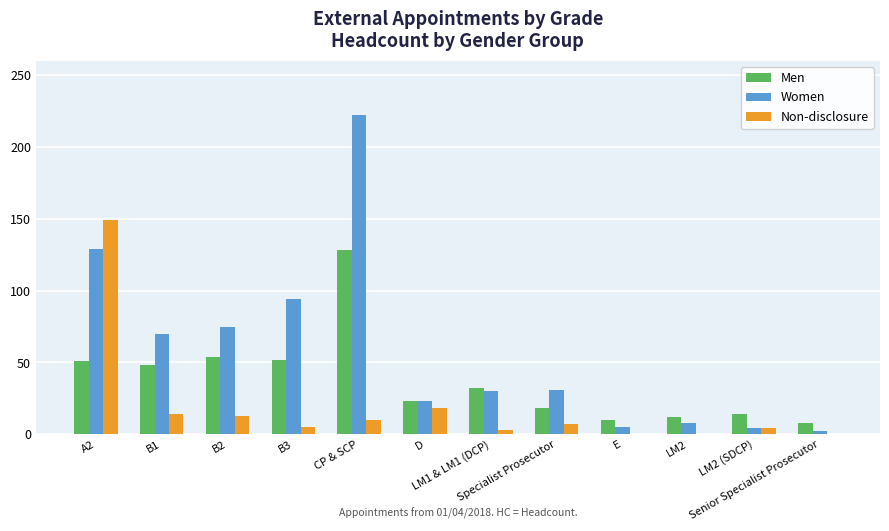

Which series has the largest total across all categories?

Women